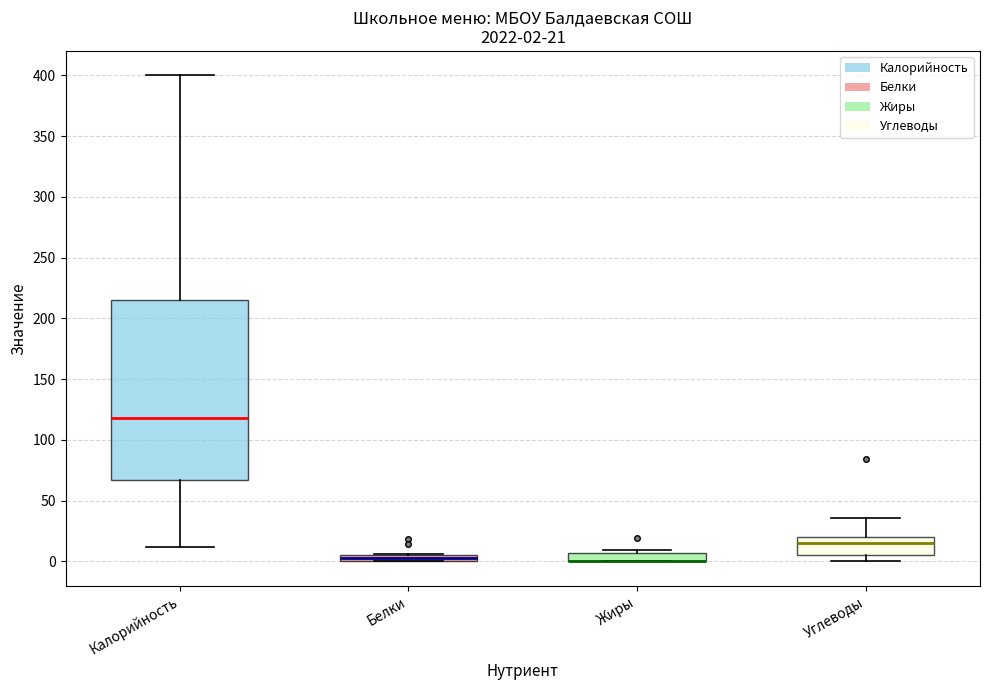

Which box is the tallest, from its lower edge to its upper edge?

Калорийность